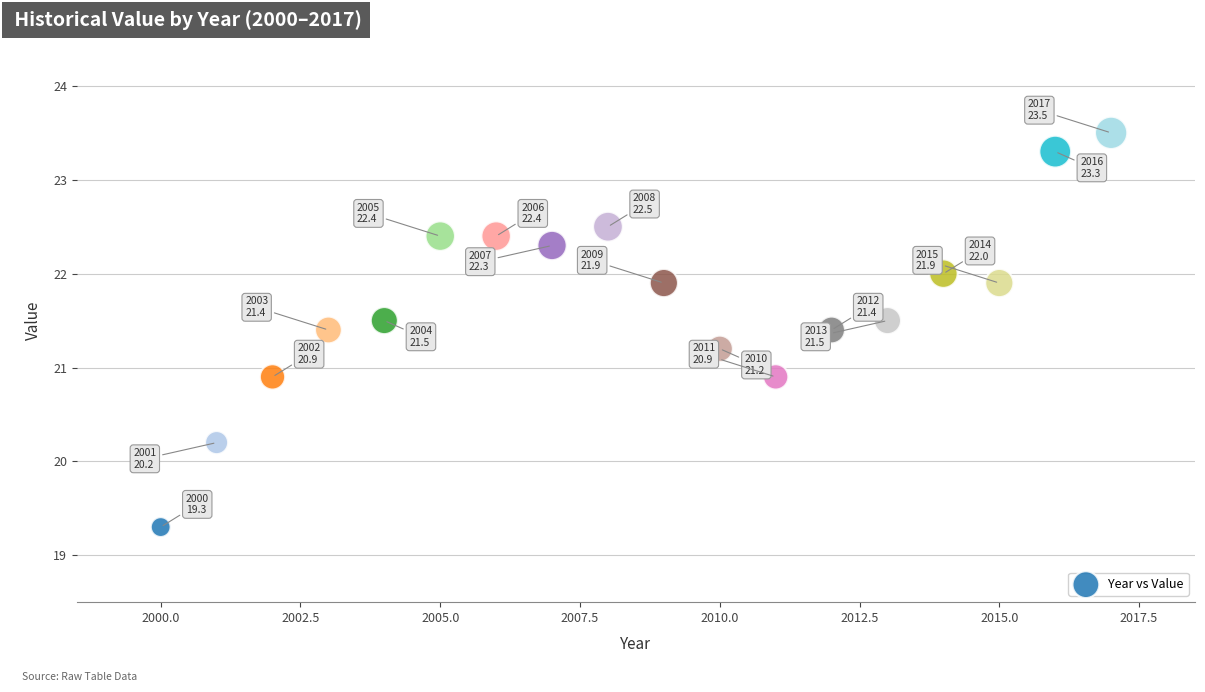

What is the range of X values (max minus min)?

17.0